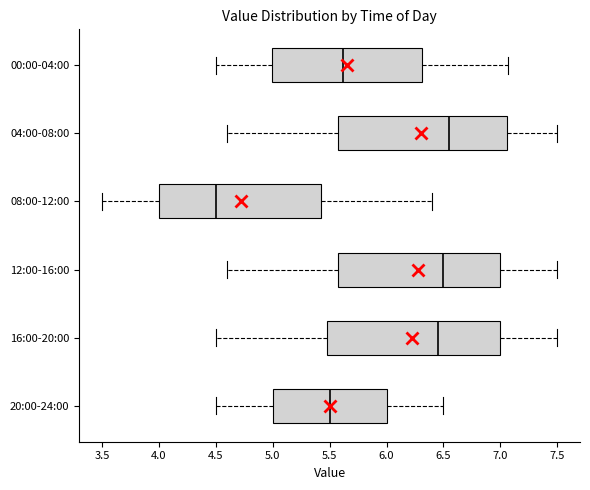

Reading bottom to top, transcribe this box plot: for each box, give where its median line is, the range the box spans, and where its two whiskers end, as read against the x-axis. The values are not printed on the chart, so give them approximately, as read against the axis.

20:00-24:00: median 5.50, box 5.00 to 6.00, whiskers 4.50 to 6.50
16:00-20:00: median 6.45, box 5.50 to 7.00, whiskers 4.50 to 7.50
12:00-16:00: median 6.50, box 5.60 to 7.00, whiskers 4.60 to 7.50
08:00-12:00: median 4.50, box 4.00 to 5.45, whiskers 3.50 to 6.40
04:00-08:00: median 6.55, box 5.60 to 7.05, whiskers 4.60 to 7.50
00:00-04:00: median 5.60, box 5.00 to 6.30, whiskers 4.50 to 7.05